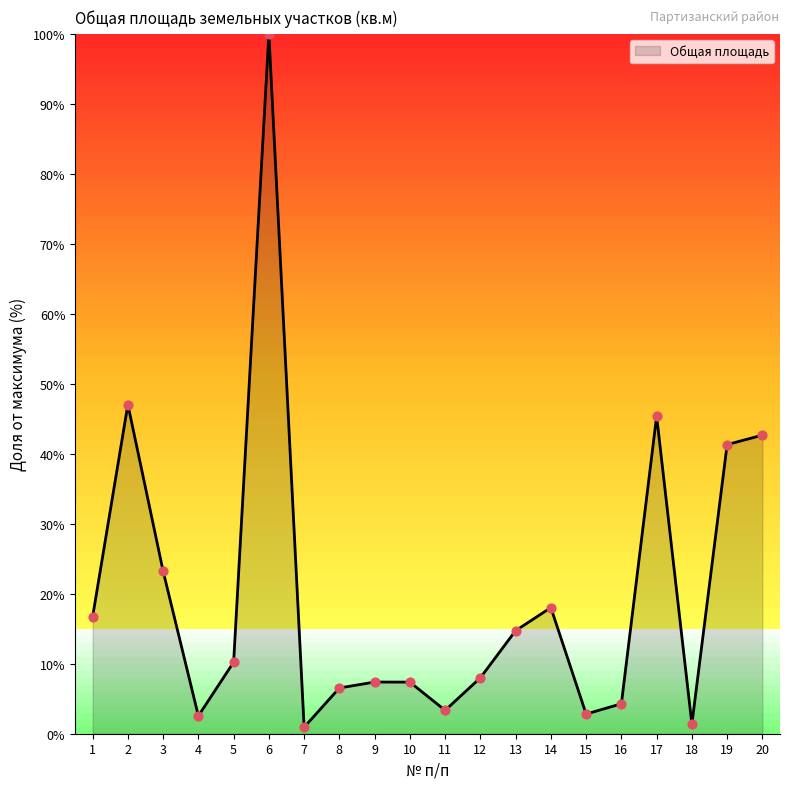

Which has a higher value, 14 or 16?

14